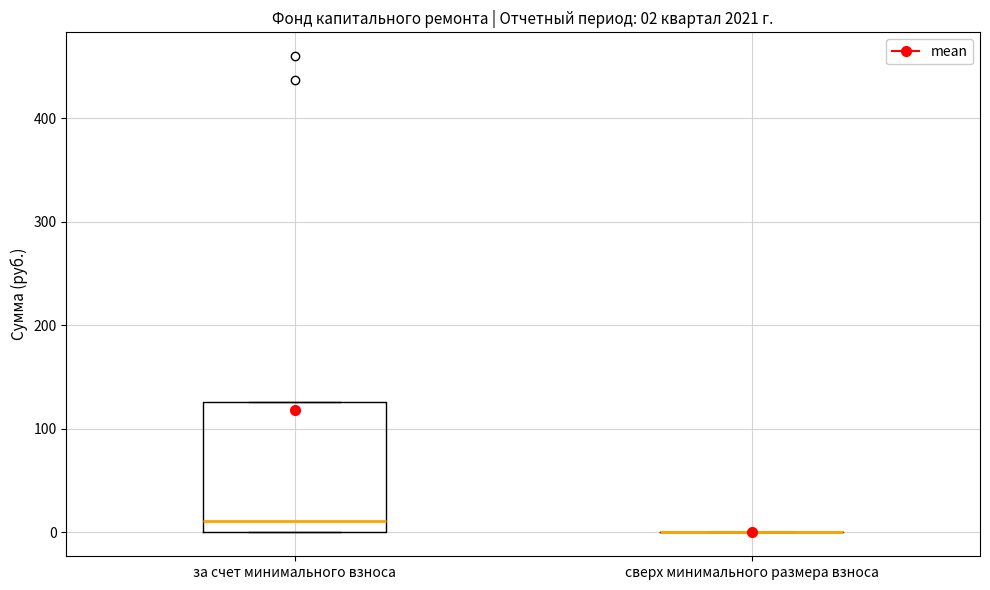

Comparing the boxes themselves (not the whiskers), which one is the tallest?

за счет минимального взноса